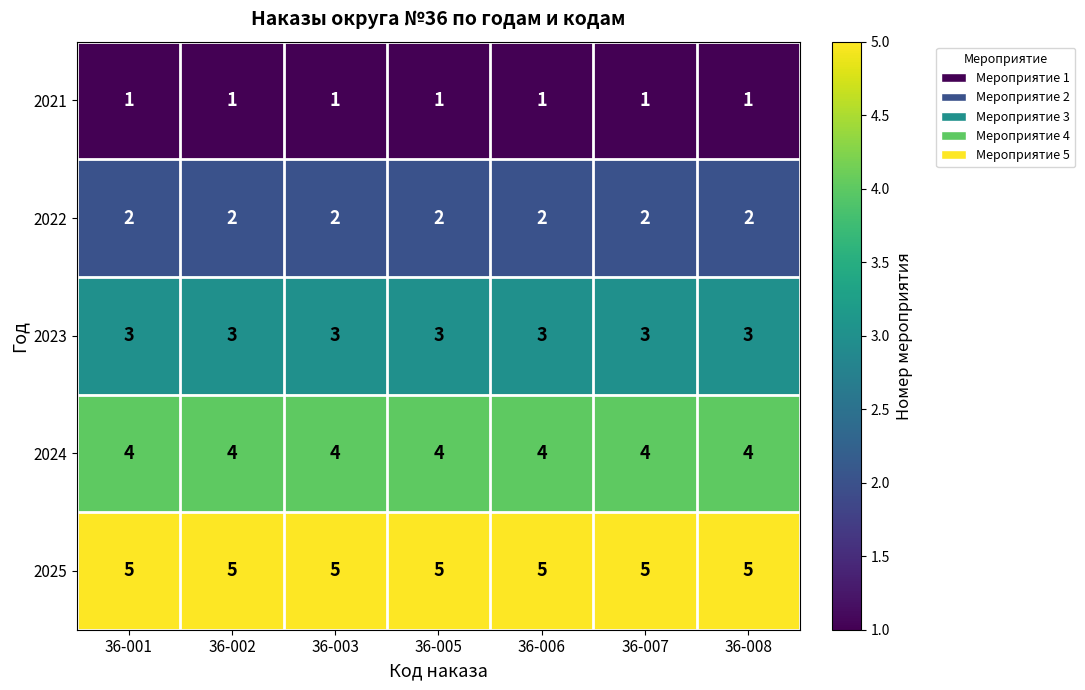

Rank the series at 36-005 from lowest to highest value.

2021, 2022, 2023, 2024, 2025